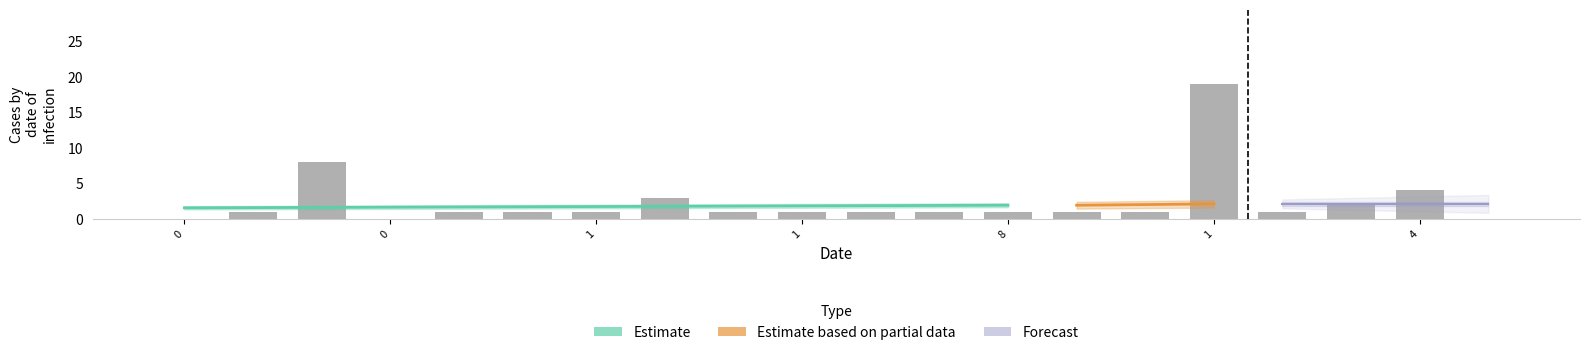

What is the label of the 15th bar from the left?

1